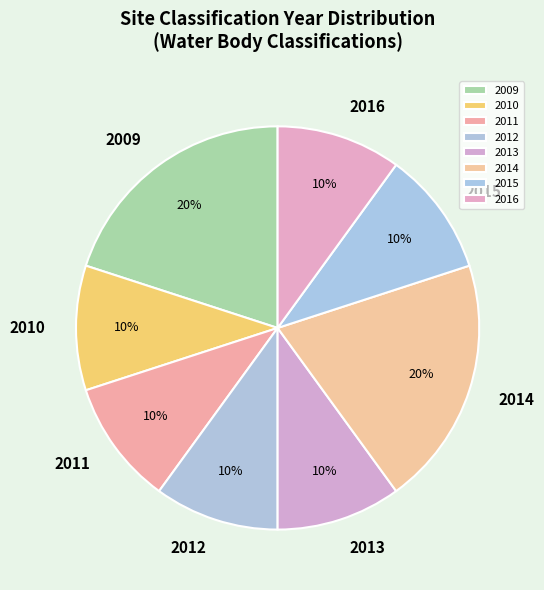

To the nearest percent, what portion does 2014 represent?

20%